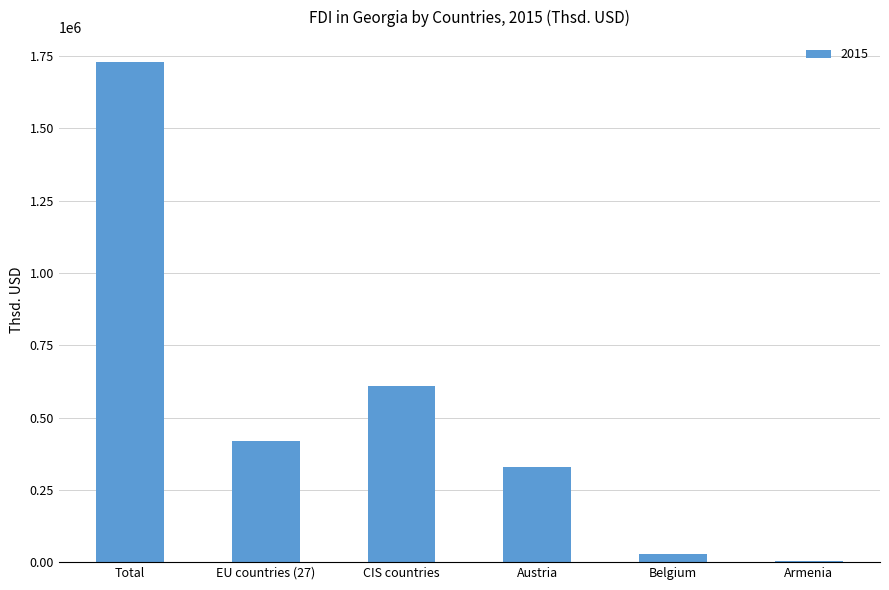

What is the sum of all values?

3116403.7